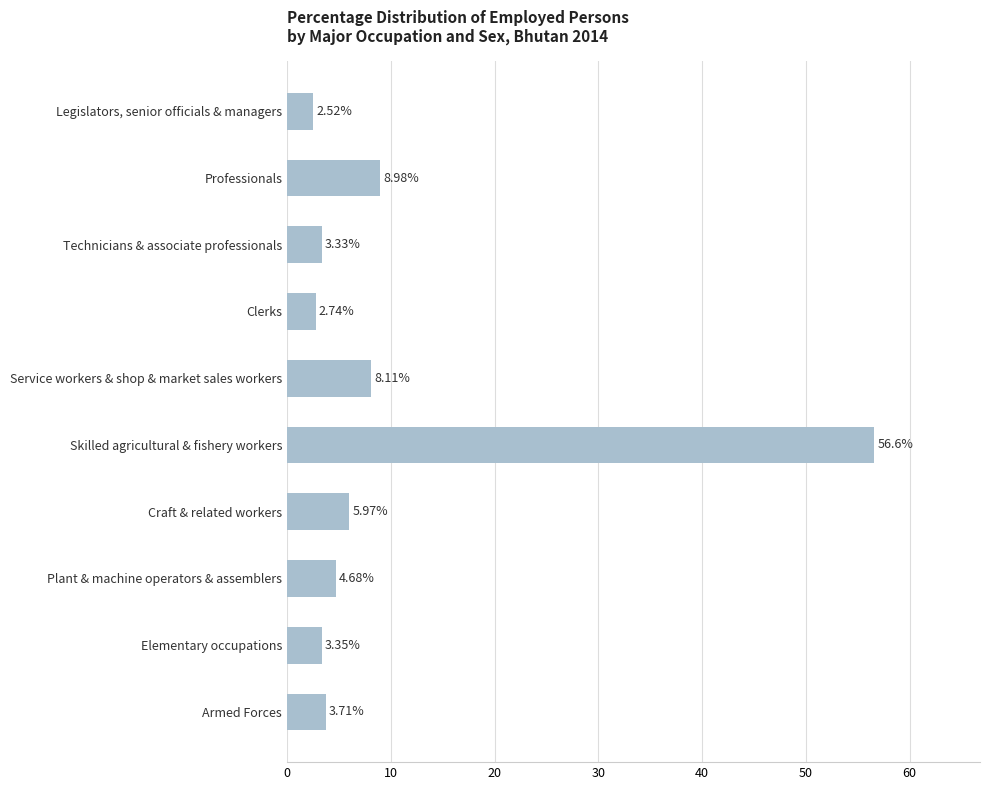

What is the difference between the maximum and minimum values?

54.1